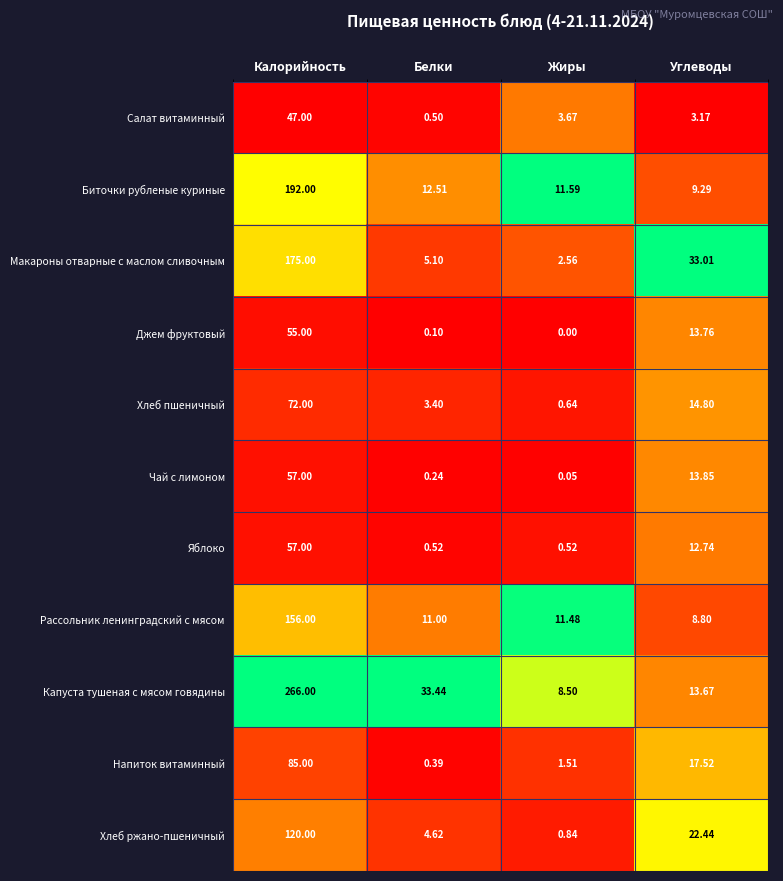

At Жиры, list the series in order from largest to smallest.

Биточки рубленые куриные, Рассольник ленинградский с мясом, Капуста тушеная с мясом говядины, Салат витаминный, Макароны отварные с маслом сливочным, Напиток витаминный, Хлеб ржано-пшеничный, Хлеб пшеничный, Яблоко, Чай с лимоном, Джем фруктовый